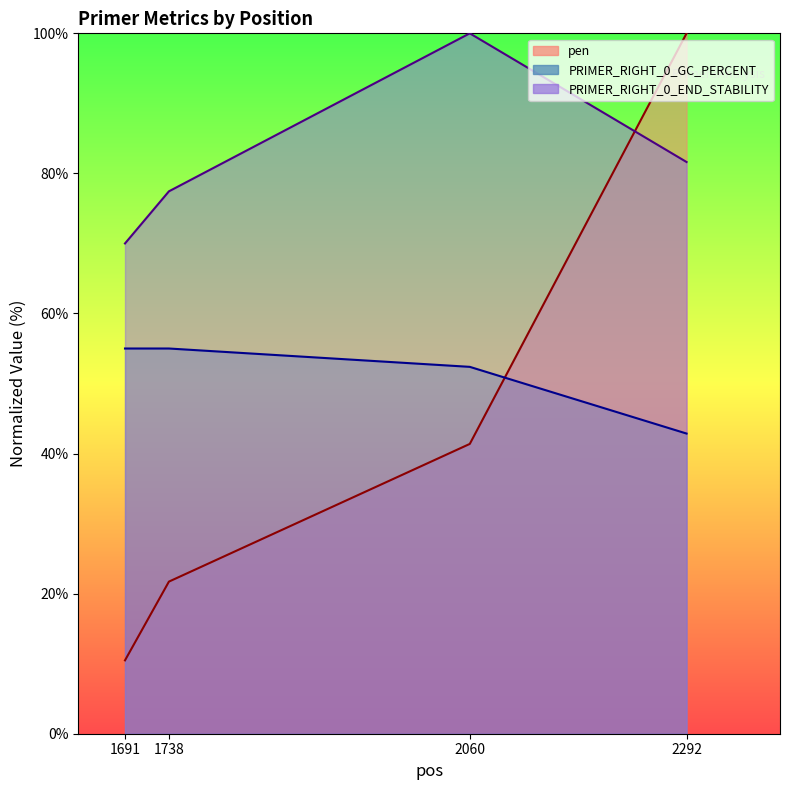

How many categories are shown in the chart?

4